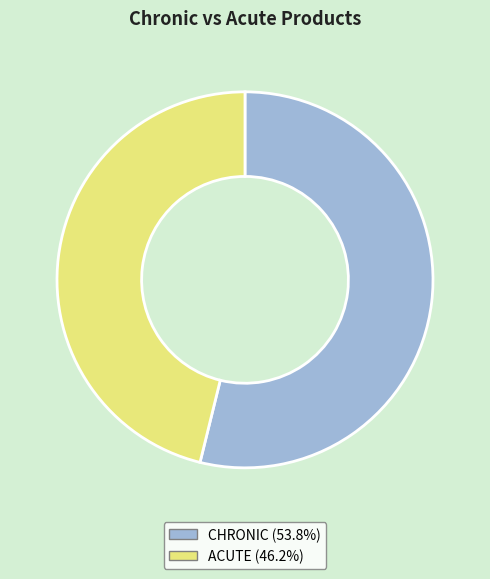

Rank the categories by value from lowest to highest.

ACUTE, CHRONIC